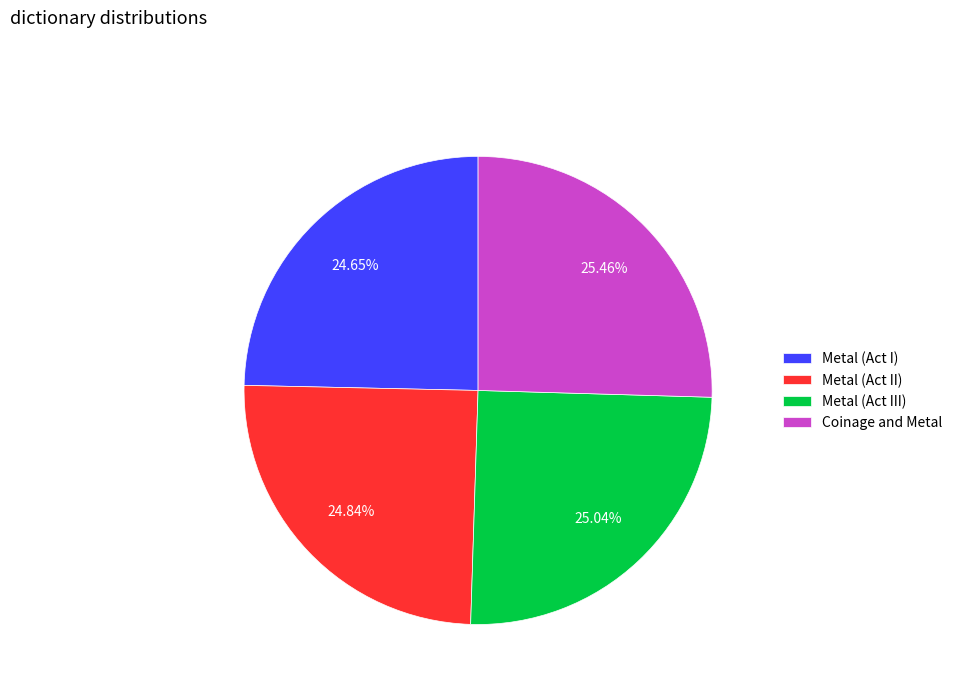

Is it true that Metal (Act I) is 10% of the pie?

False